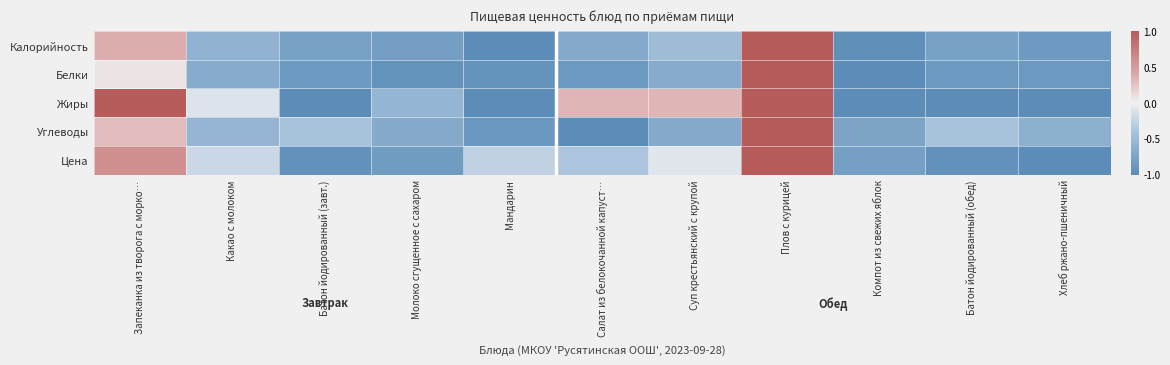

Count the number of data series in this chart.

5